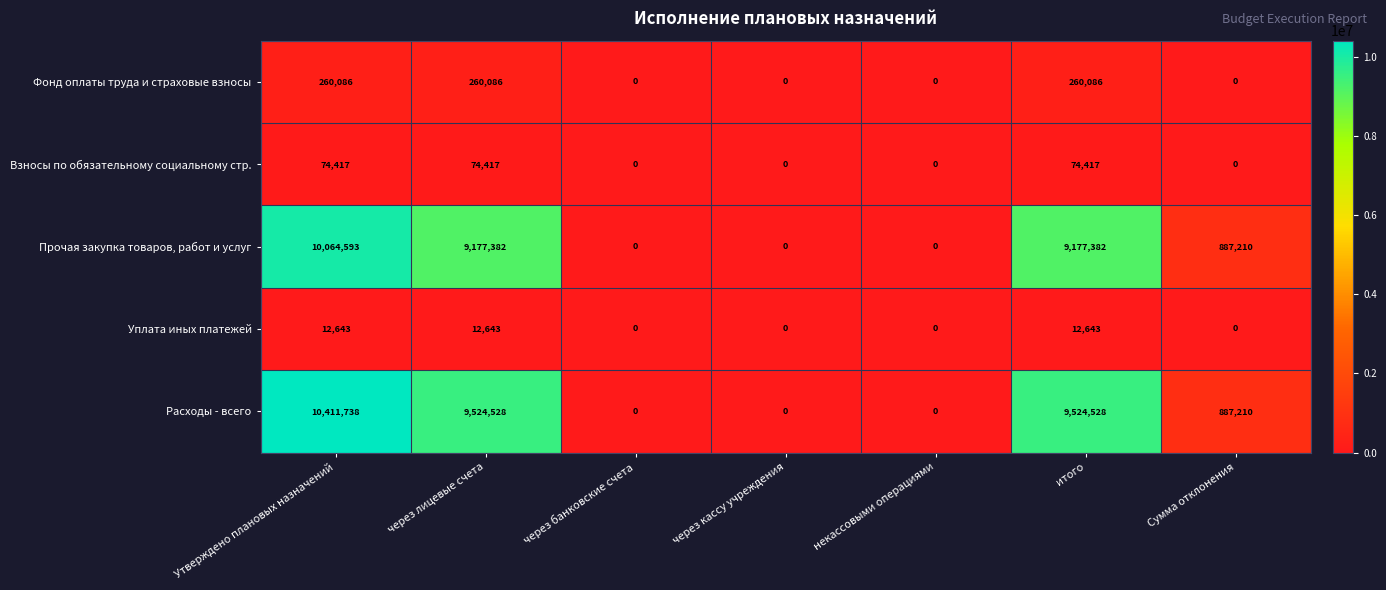

Rank the series by their maximum value, from lowest to highest.

Уплата иных платежей, Взносы по обязательному социальному стр., Фонд оплаты труда и страховые взносы, Прочая закупка товаров, работ и услуг, Расходы - всего